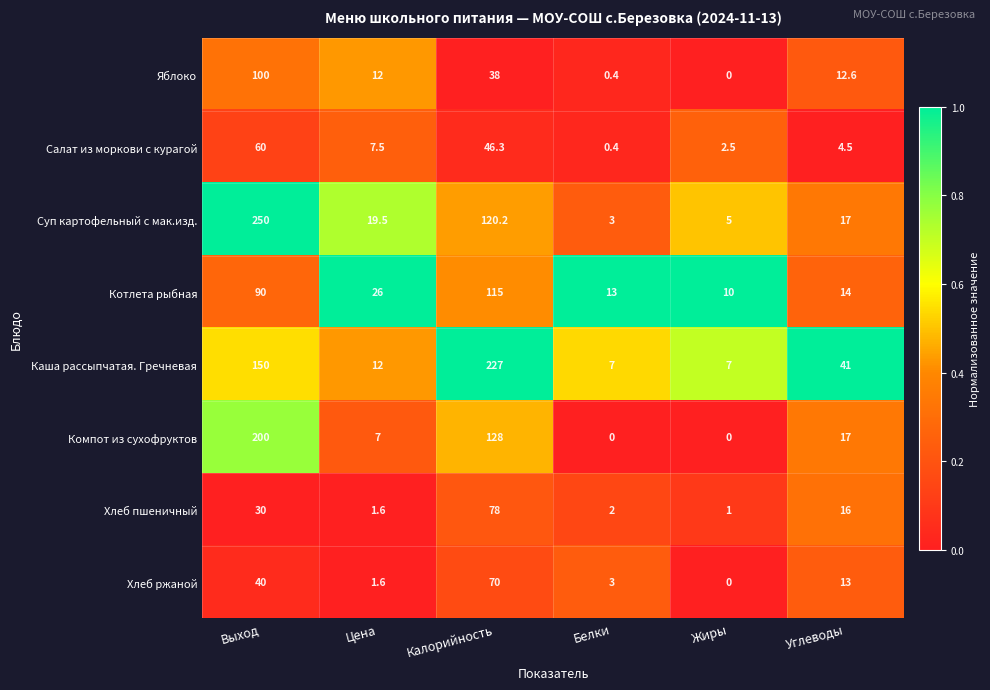

At which label is Хлеб пшеничный closest to 39?

Выход